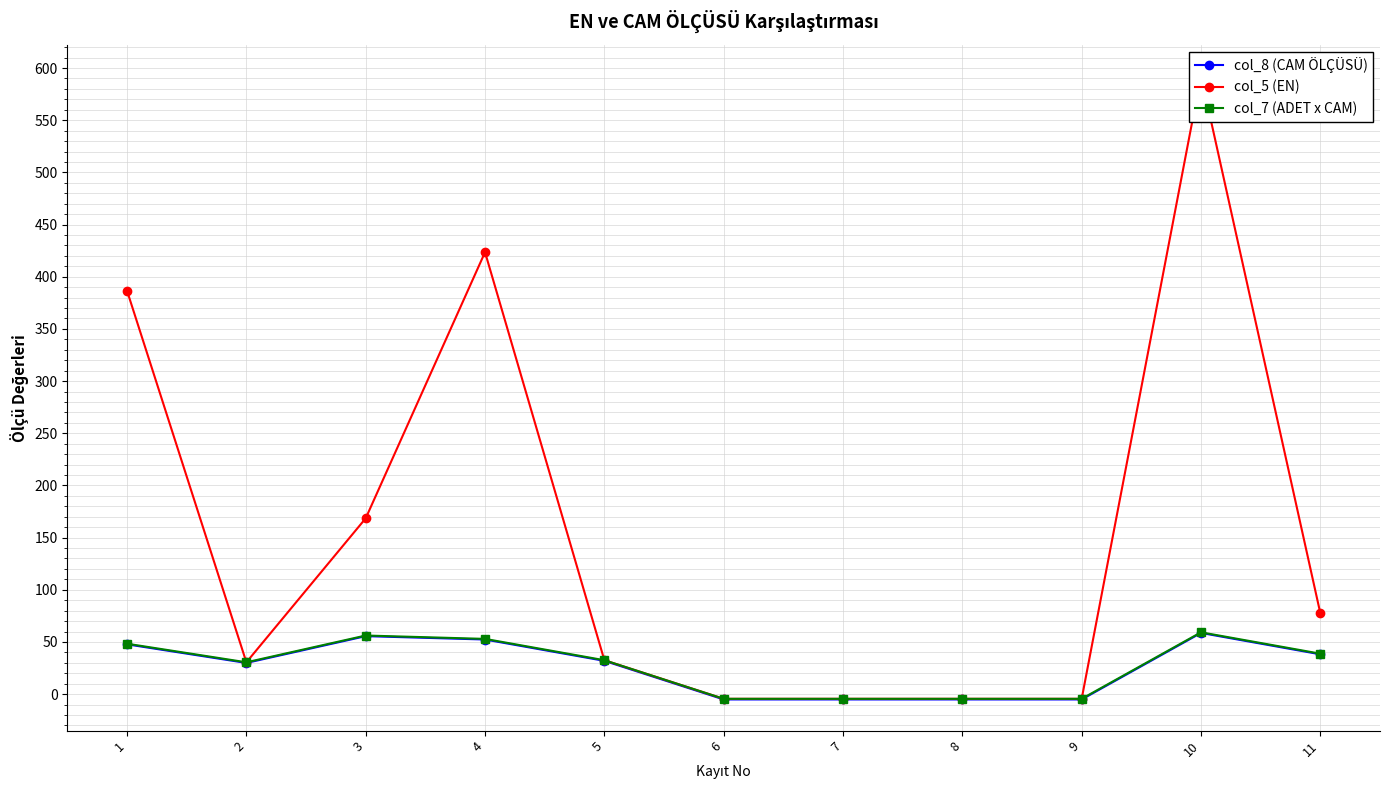

What is the maximum value shown in the chart?

592.5